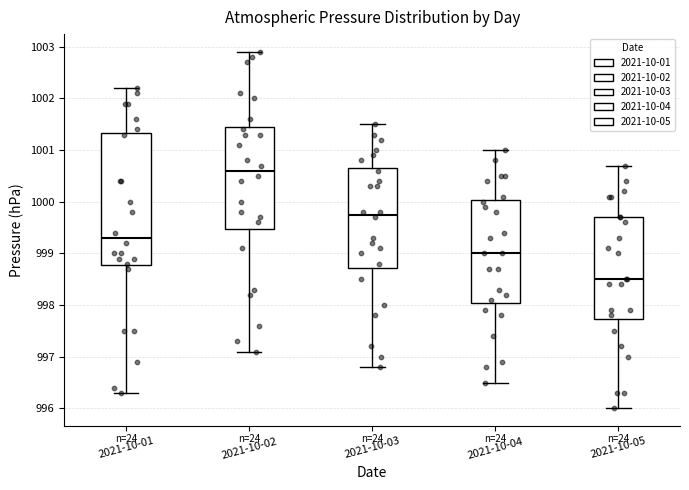

Comparing the boxes themselves (not the whiskers), which one is the tallest?

2021-10-01